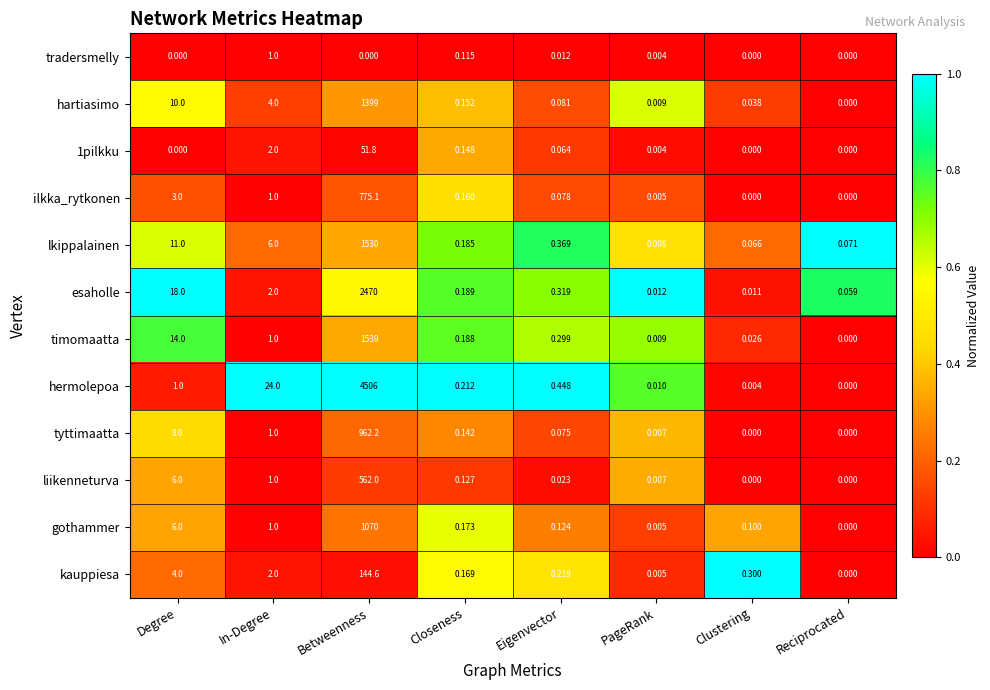

Where is esaholle nearest to the value 1235?

Degree